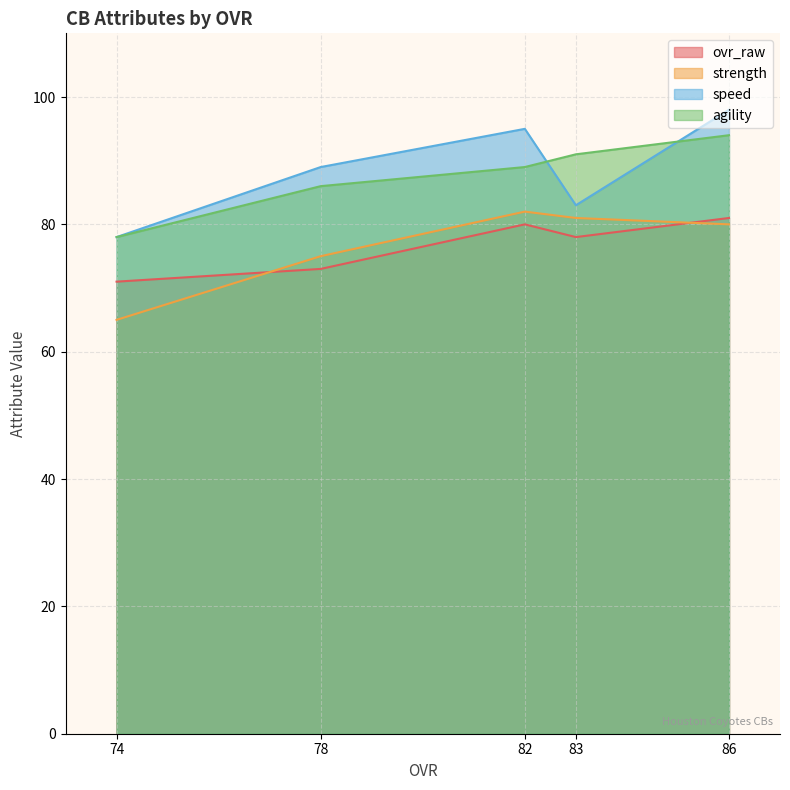

At which category does strength reach its first local peak?

82